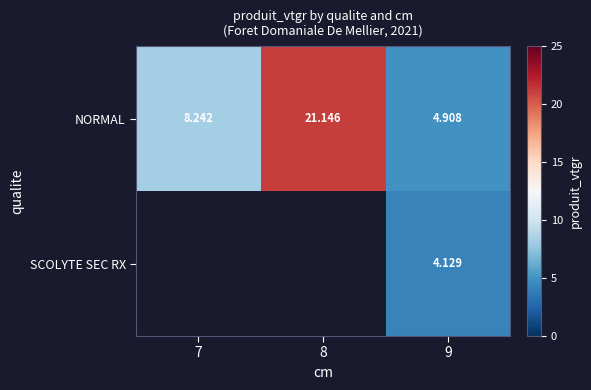

What is the difference between the NORMAL values at 8 and 9?

16.2